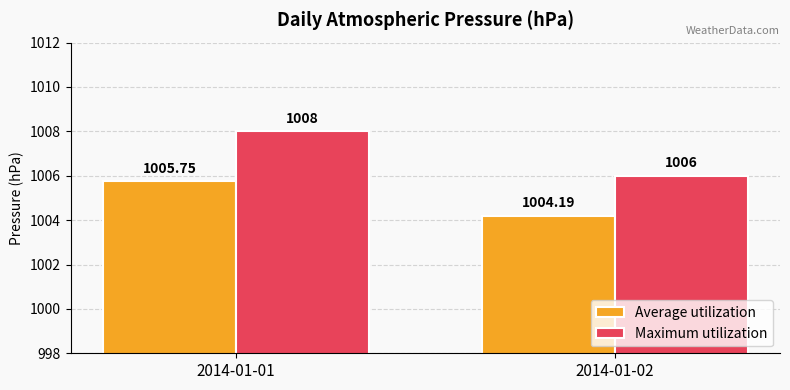

What is the difference between the Maximum utilization values at 2014-01-01 and 2014-01-02?

2.0